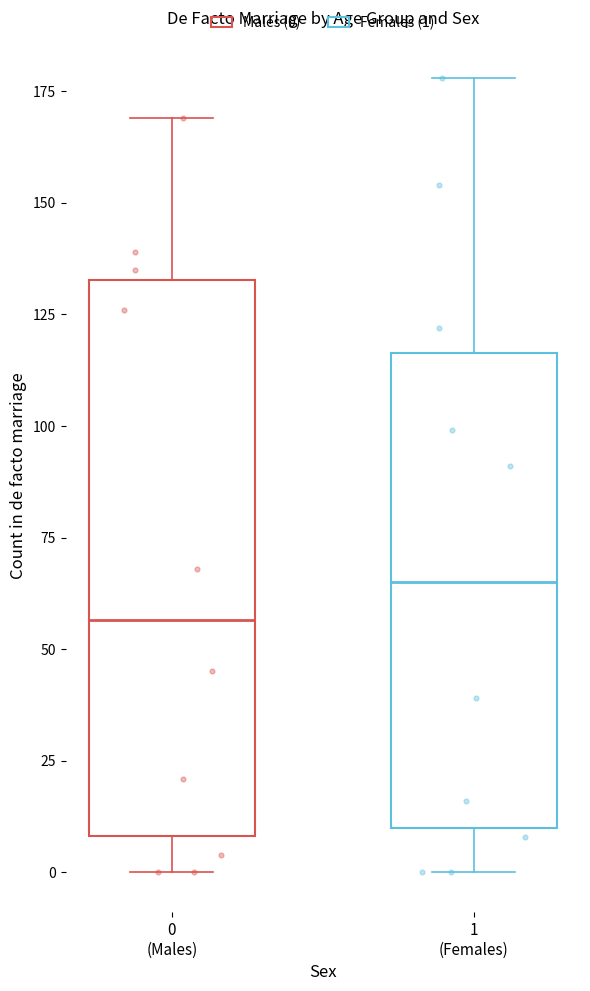

Reading left to right, read every box against the y-axis: the position of its median line, the range the box covers, and the ends of its whiskers. The values are not printed on the chart, so give them approximately, as read against the axis.

0 (Males): median 55, box 10 to 135, whiskers 0 to 170
1 (Females): median 65, box 10 to 115, whiskers 0 to 180